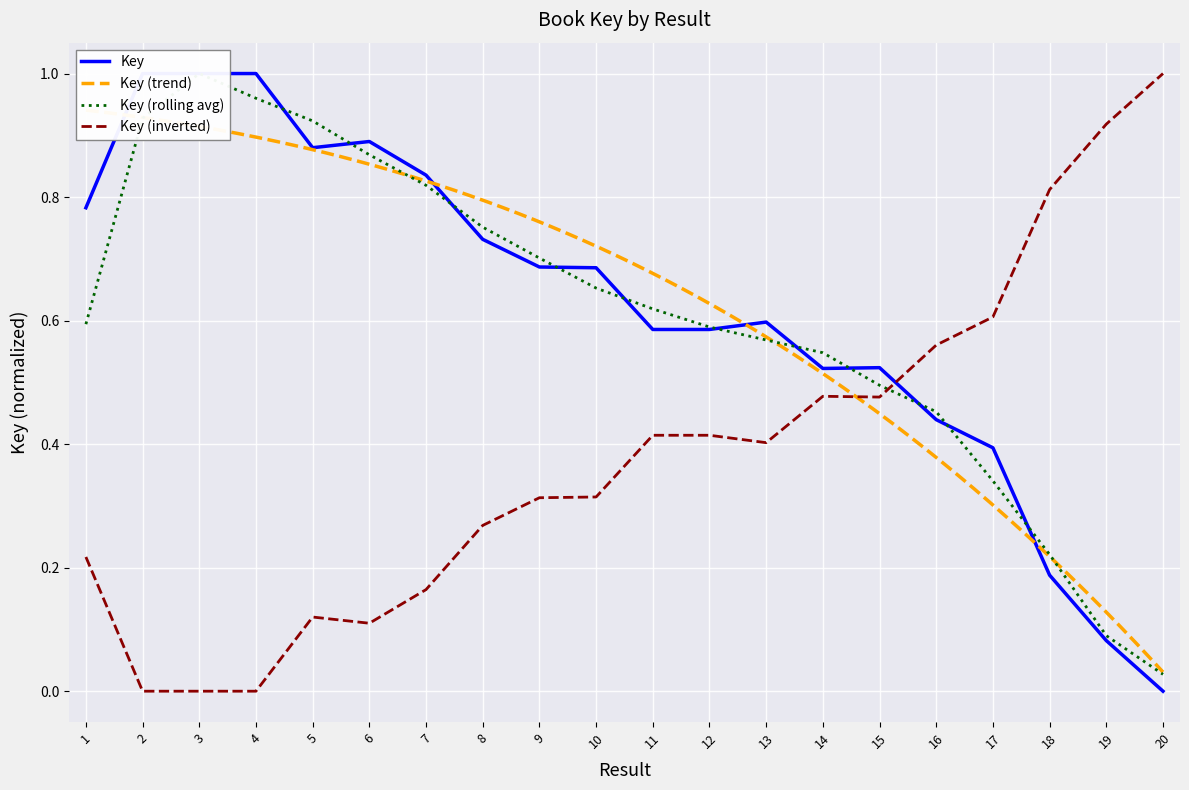

Which has a higher value, 7 or 10?

7